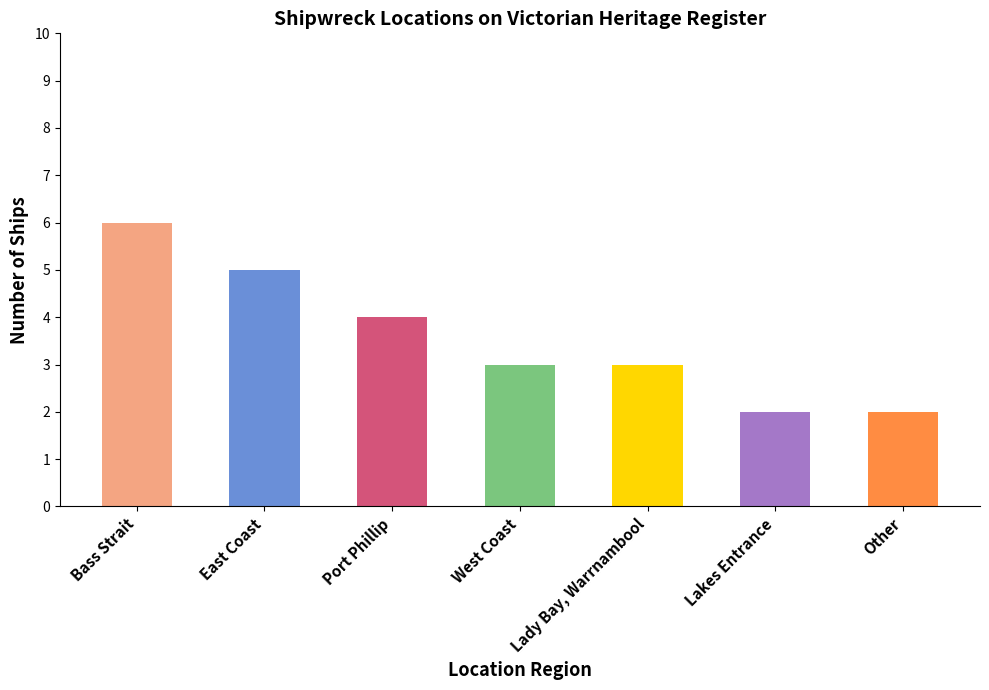

Where is the data nearest to the value 4?

Port Phillip